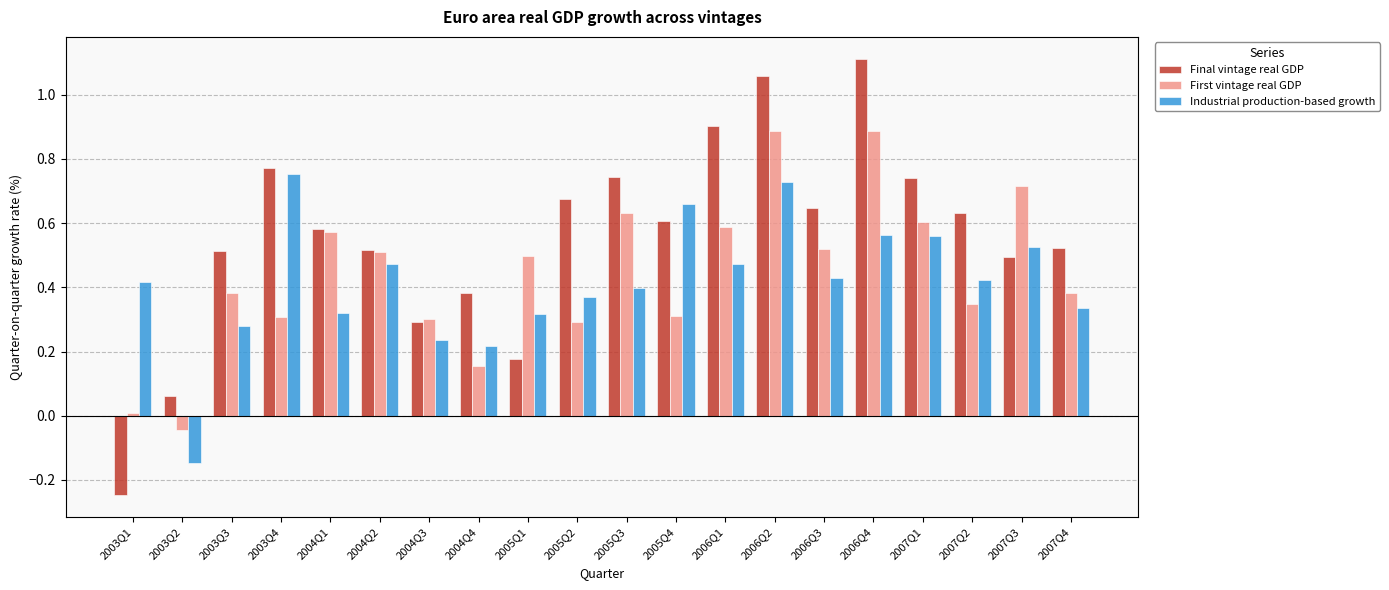

What is the approximate value of First vintage real GDP at 2006Q4?

0.9